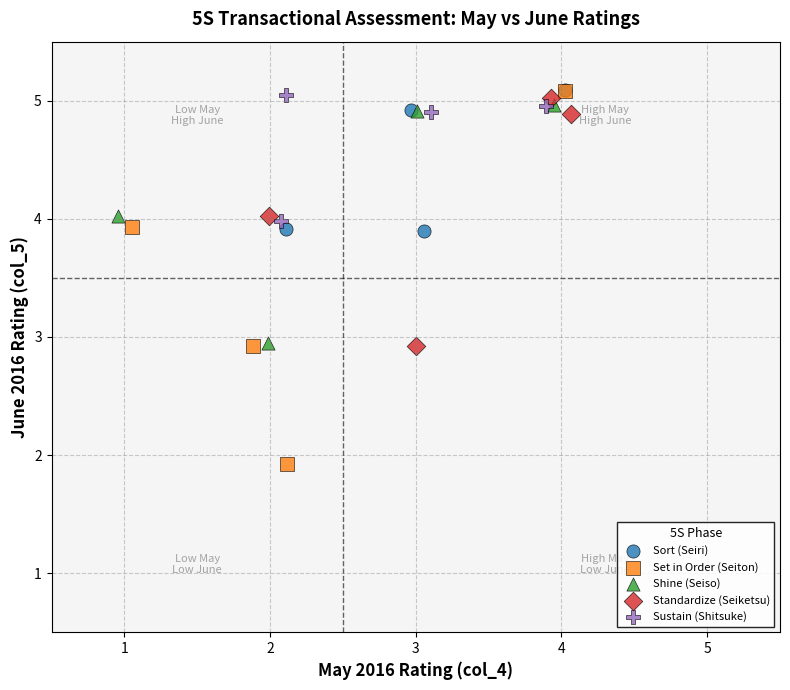

Which series reaches the minimum Y coordinate?

Set in Order (Seiton)